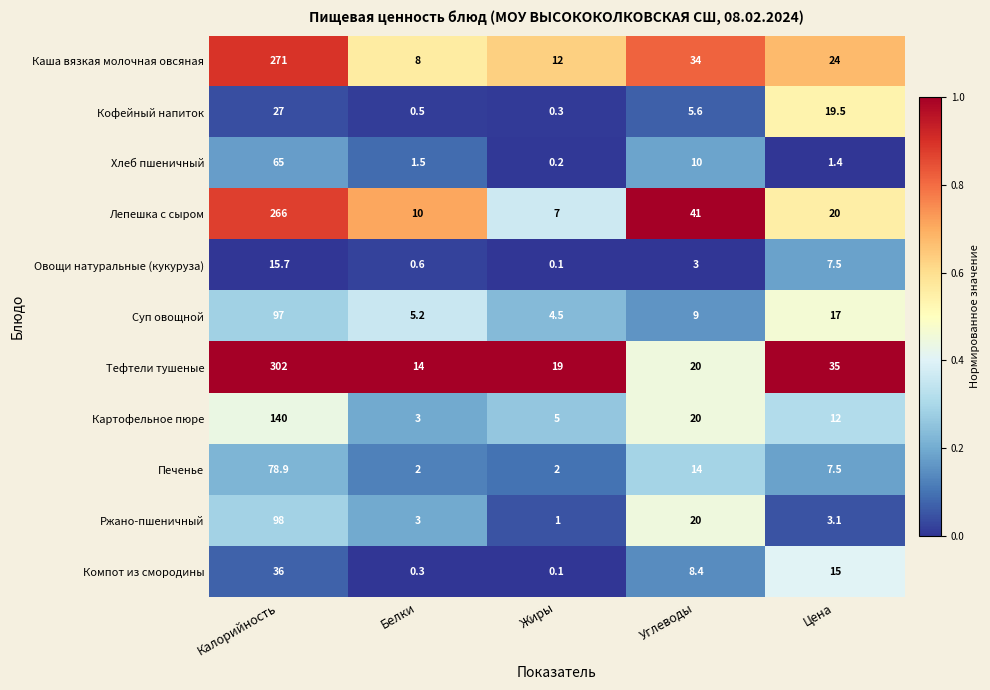

Count the number of categories in the chart.

5